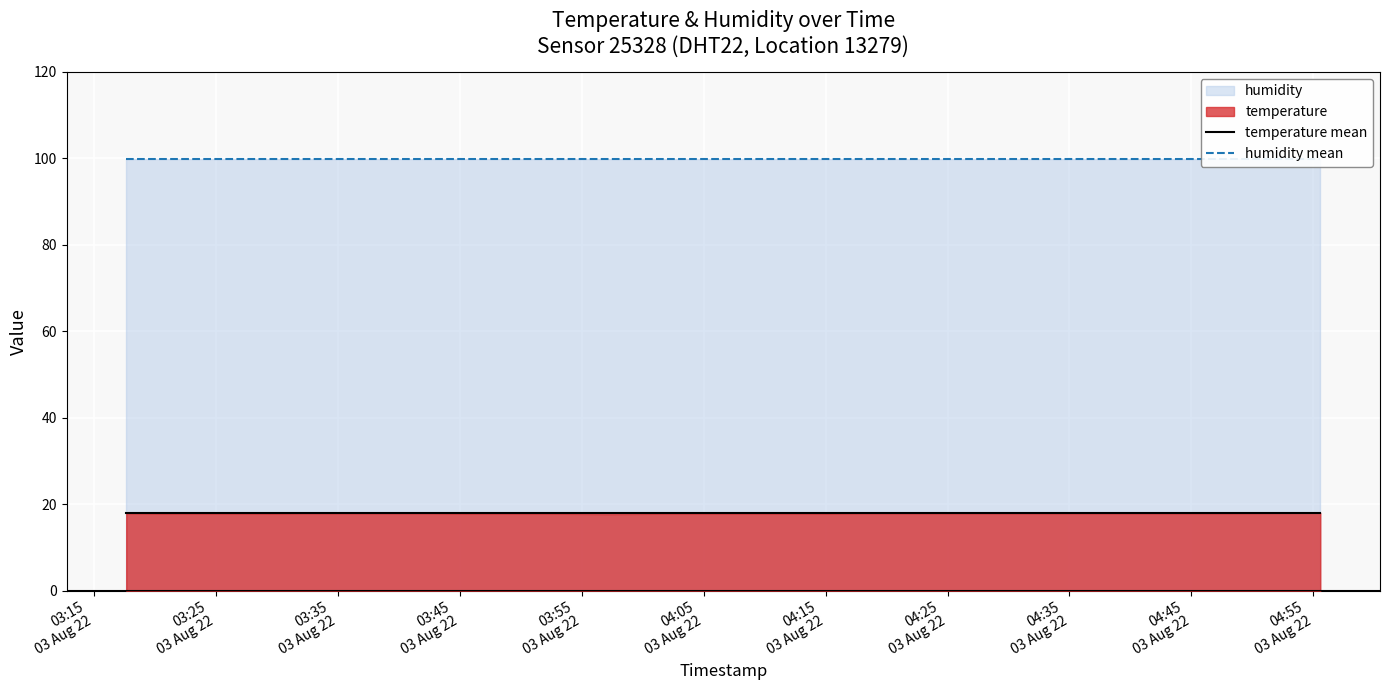

True or false: temperature mean and humidity mean cross at least once.

False